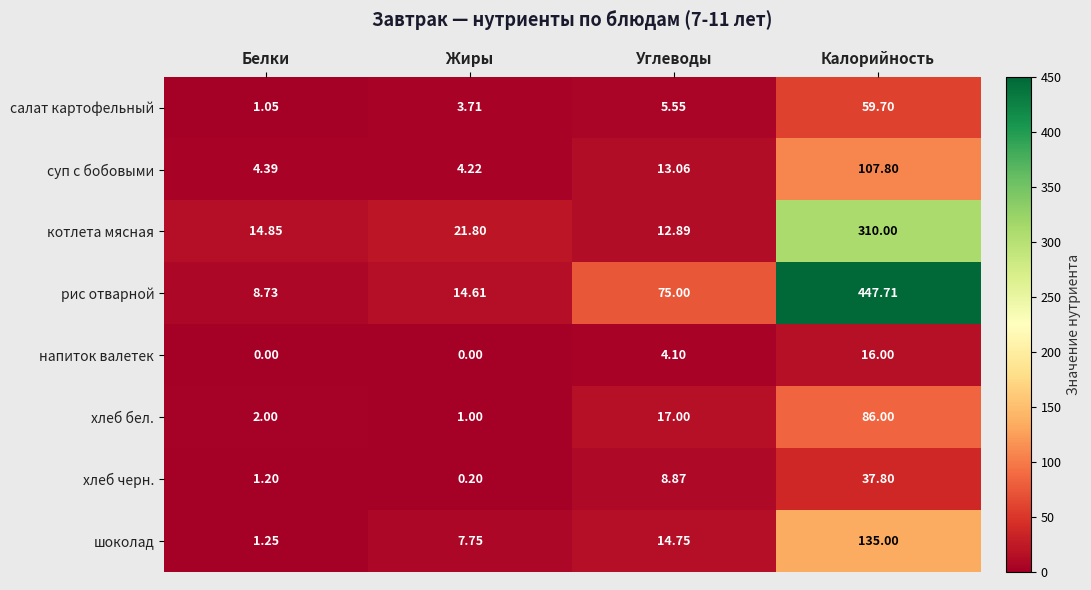

At which category is the sum across all series the highest?

Калорийность